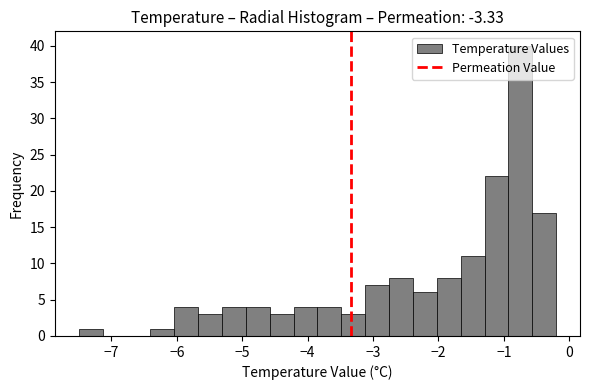

Around what value on the x-axis is the tallest bar? Give the approximate position of its centre, as read against the axis.

-0.7